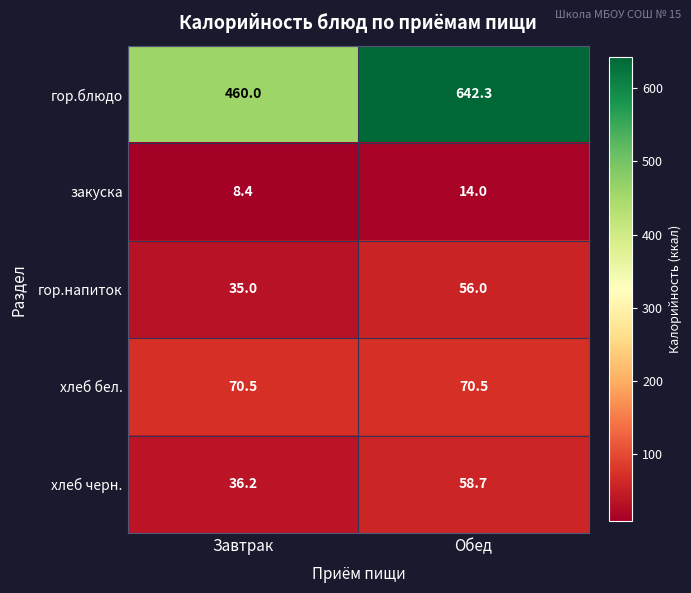

What is the average value of the закуска series?

11.2